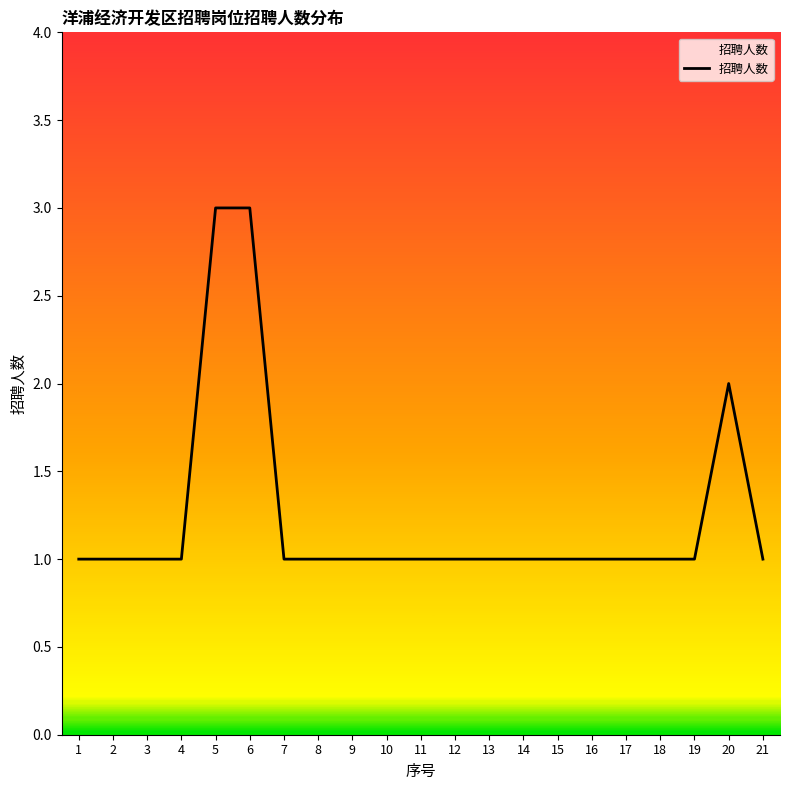

The chart shows a value of 1 at 9. True or false?

True